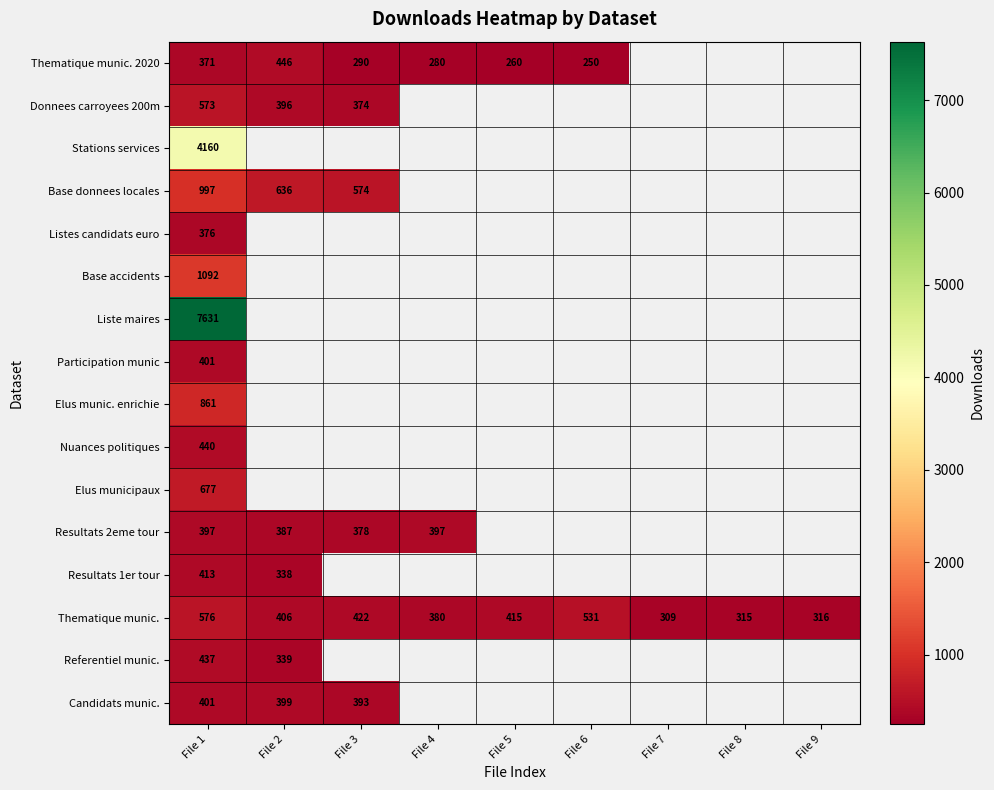

Which has a higher value, File 4 or File 5?

File 4